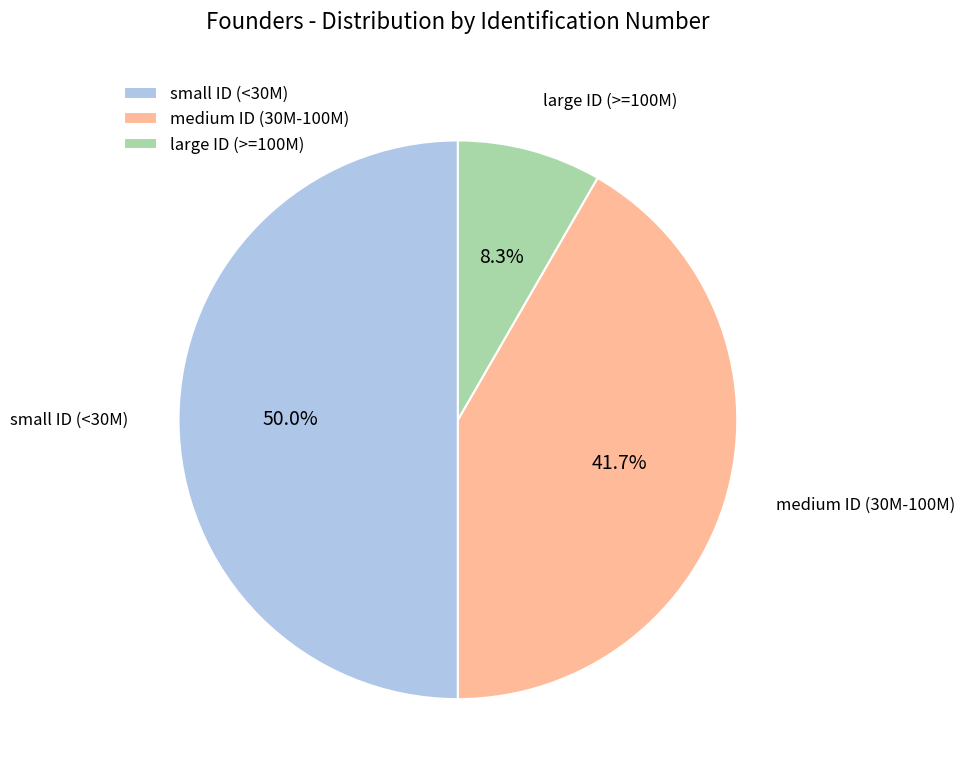

Rank the categories by value from lowest to highest.

large ID (>=100M), medium ID (30M-100M), small ID (<30M)